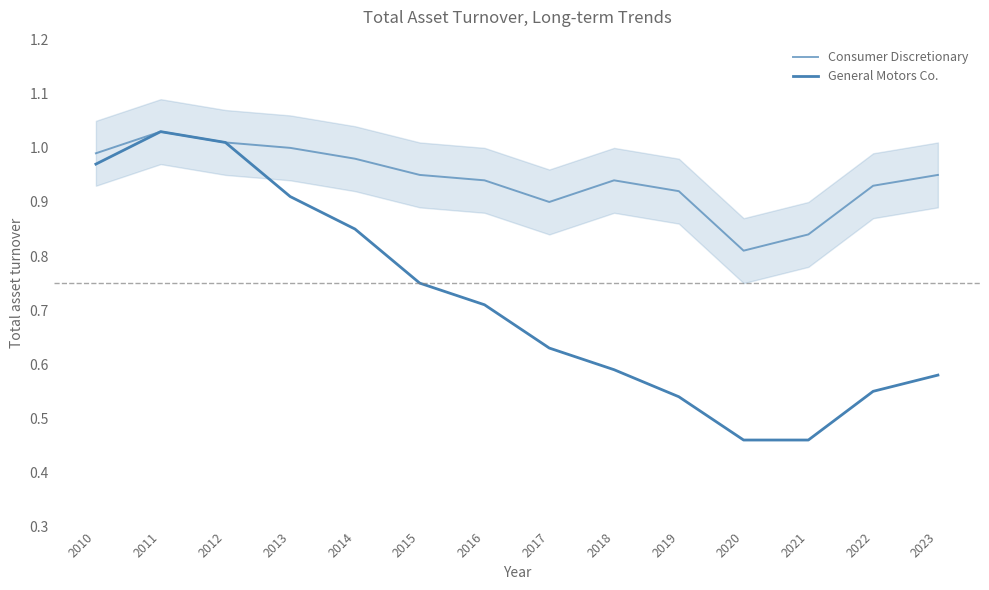

The General Motors Co. series shows 0.1 at 2023. True or false?

False